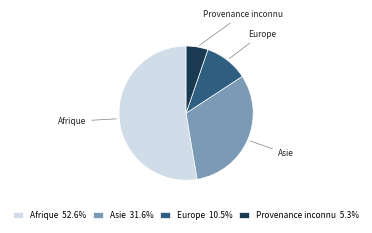

What is the ratio of the value at Asie to the value at Europe?

3.0